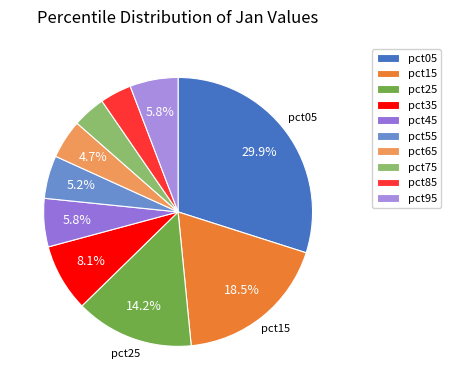

To the nearest percent, what is the average slice percentage?

10%